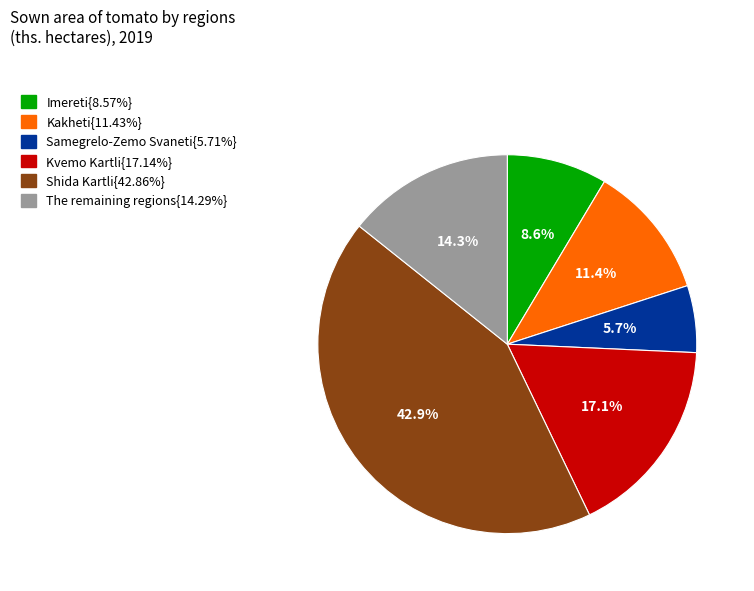

Does any single category account for the majority?

No